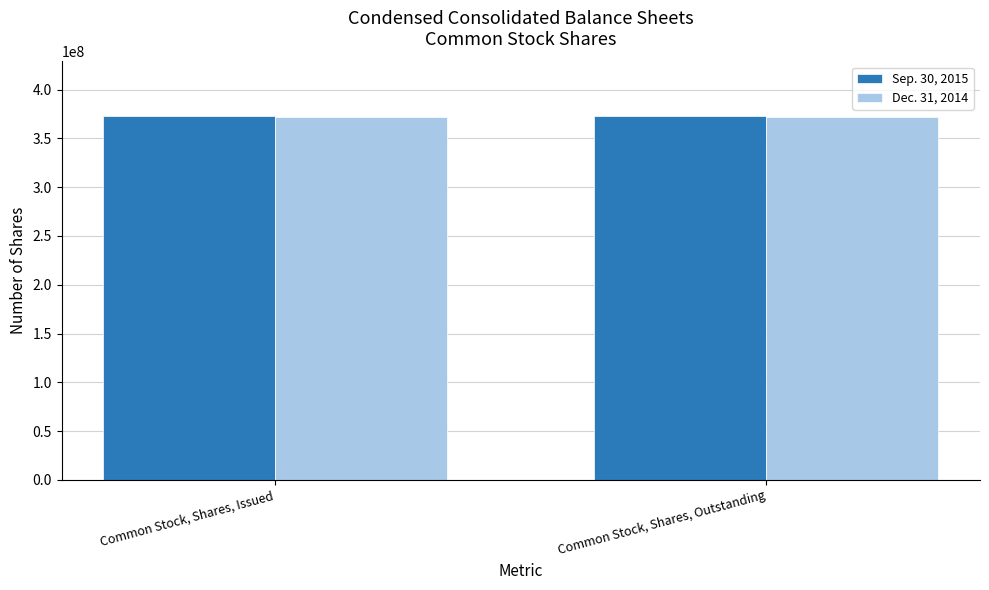

What is the spread (max minus min) of values at Common Stock, Shares, Outstanding?

963250